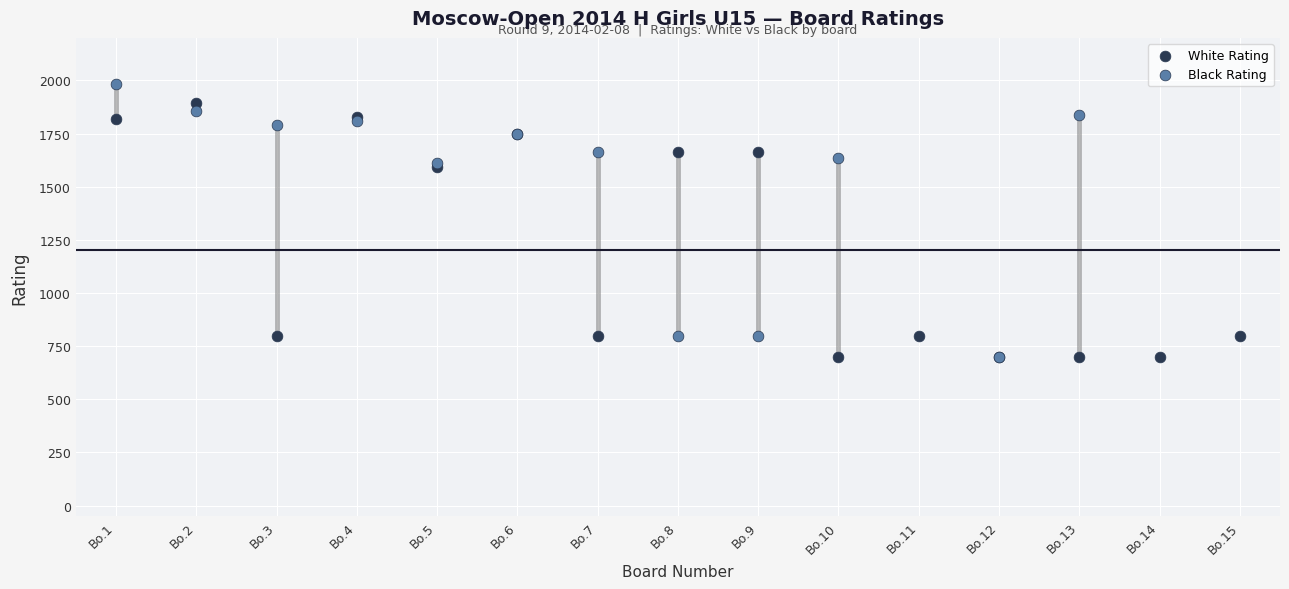

What are all the series names shown in the legend?

White Rating, Black Rating